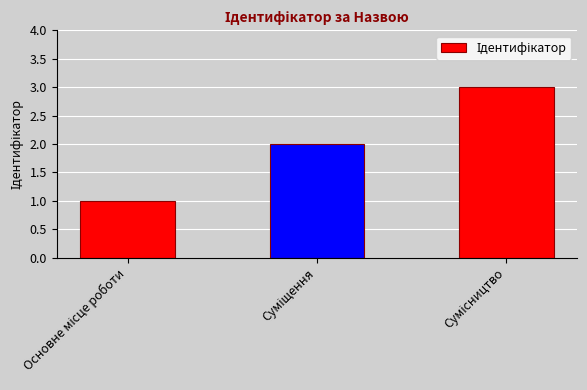

What is the value of the 1st bar from the left?

1